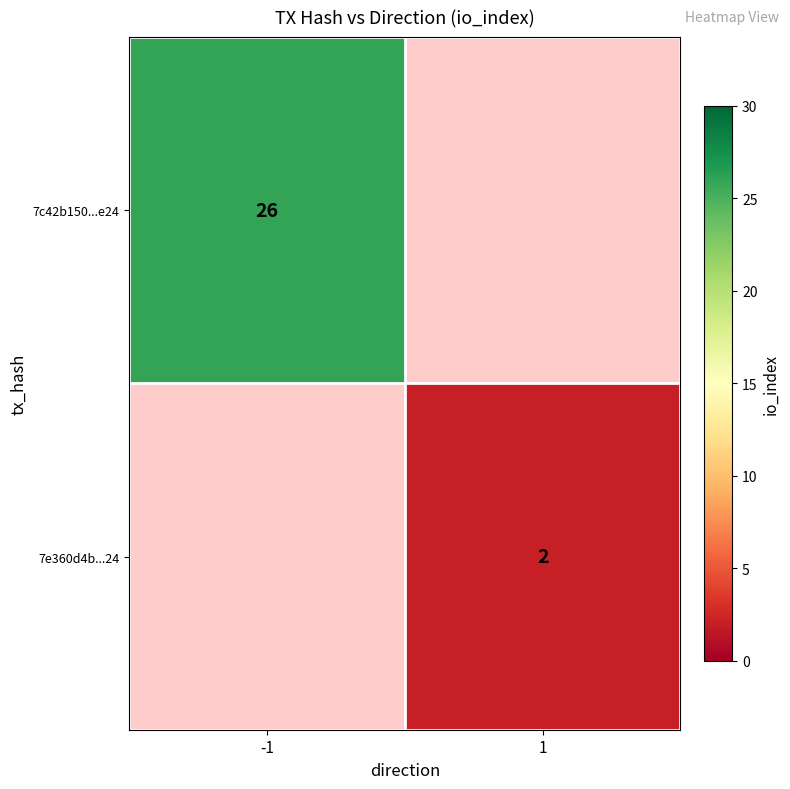

The 7e360d4b...24 series shows 1 at 1. True or false?

False